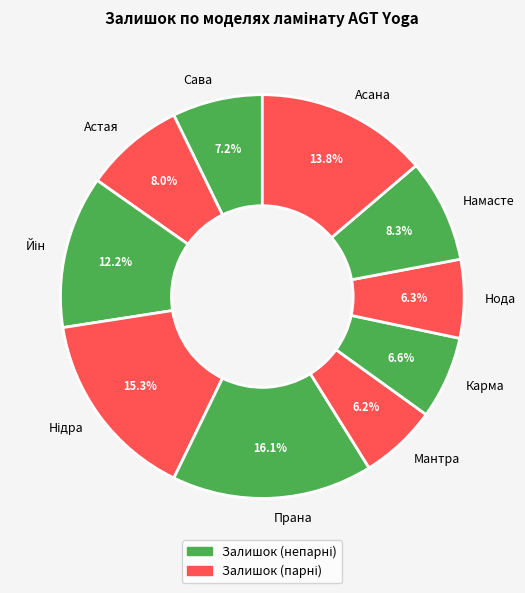

Between Нода and Астая, which is larger?

Астая